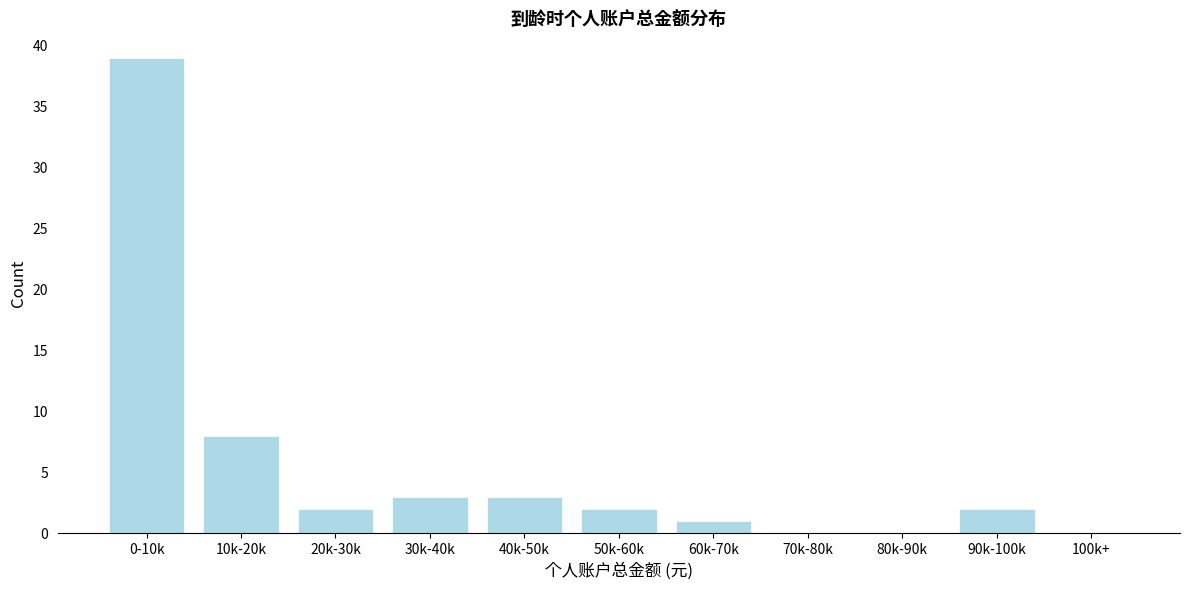

Reading left to right, list all the values displayed in this chart.

0-10k=39	10k-20k=8	20k-30k=2	30k-40k=3	40k-50k=3	50k-60k=2	60k-70k=1	70k-80k=0	80k-90k=0	90k-100k=2	100k+=0